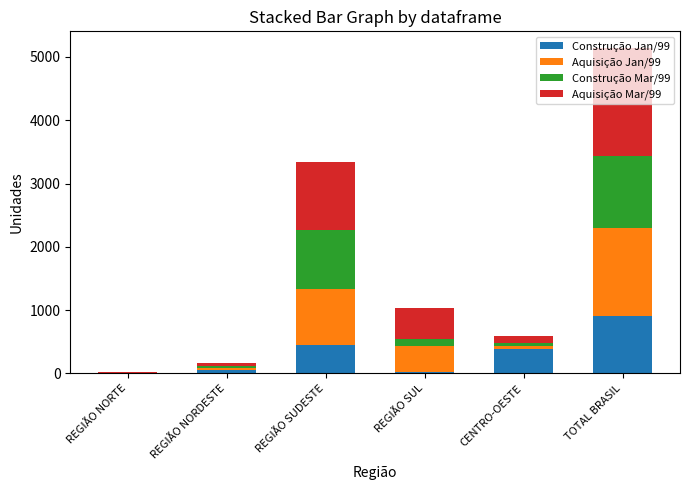

At which category is the sum across all series the highest?

TOTAL BRASIL